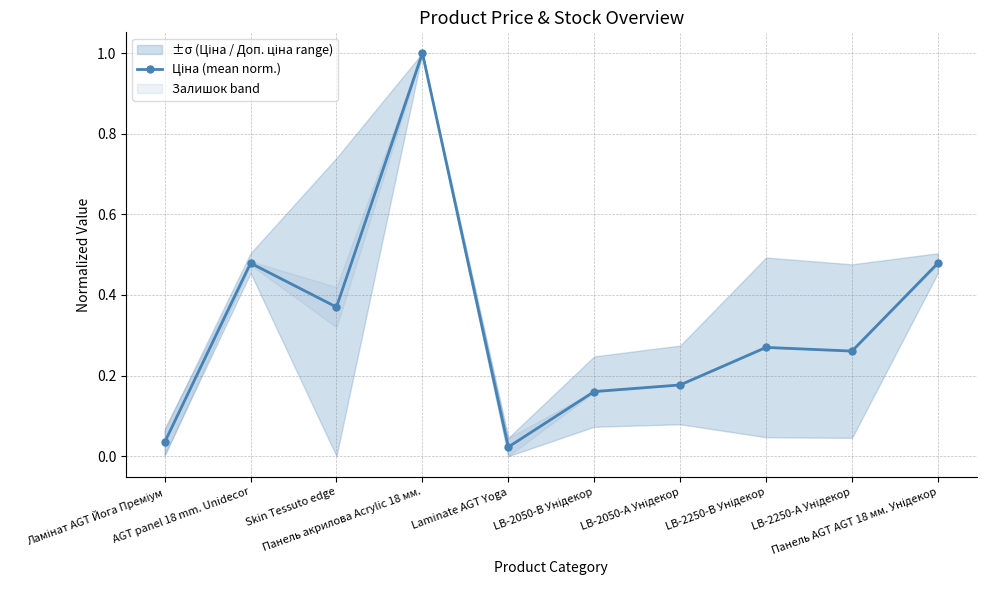

What is the average value?

0.3